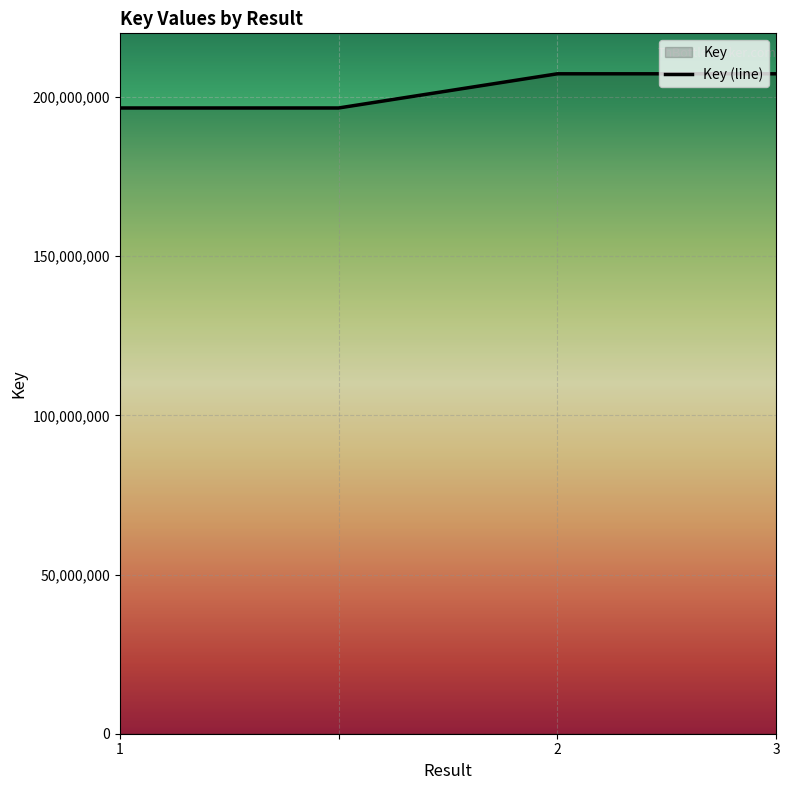

Between  and 2, which is larger?

2